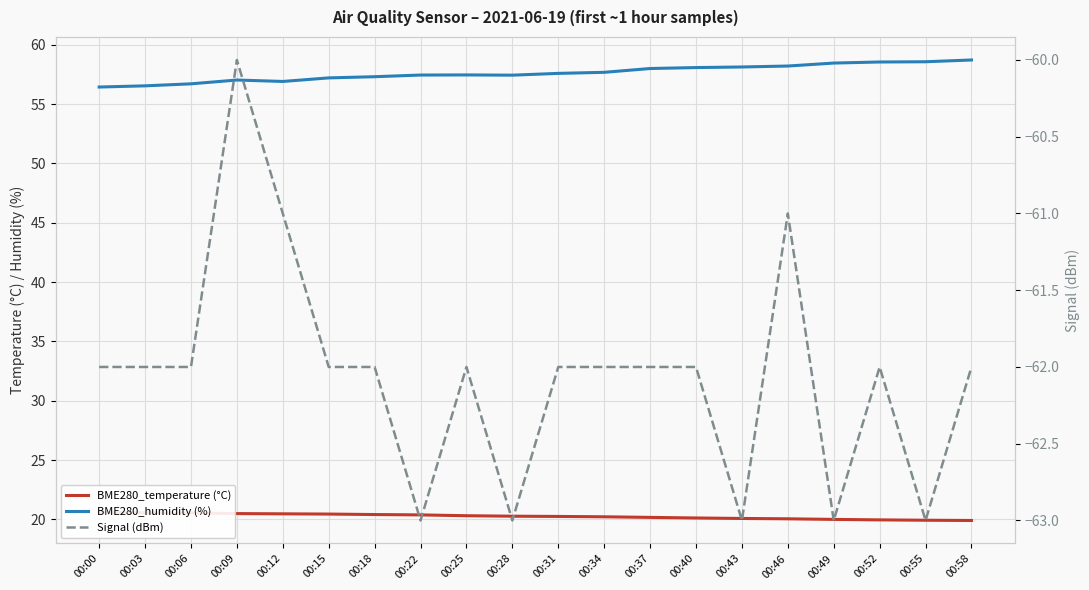

True or false: BME280_temperature (°C) has a value of 28.4 at 00:40.

False